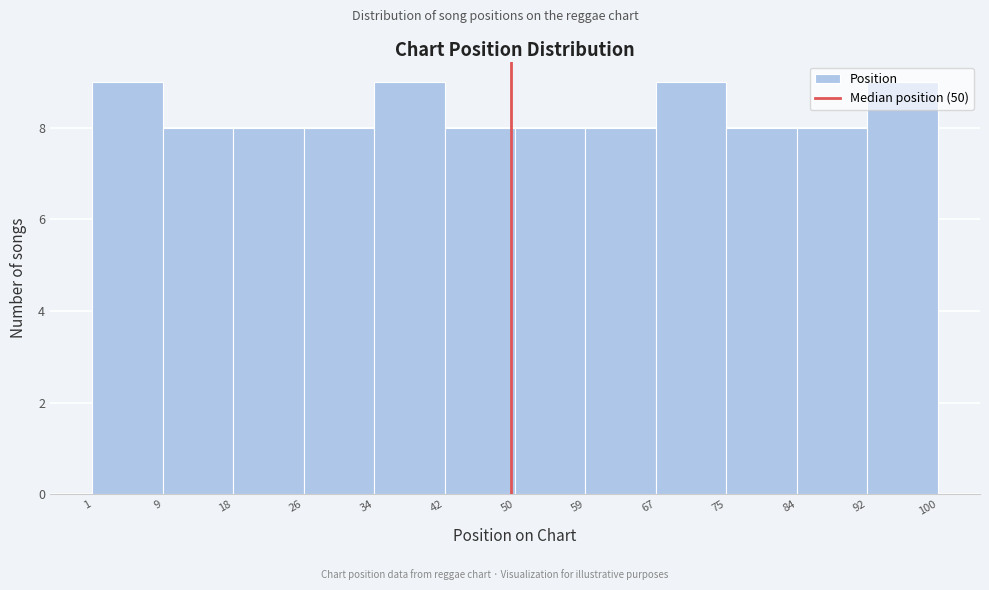

How tall is the bar that spans 50 to 59 on the x-axis? The values are not printed on the chart, so give them approximately, as read against the axis.

8